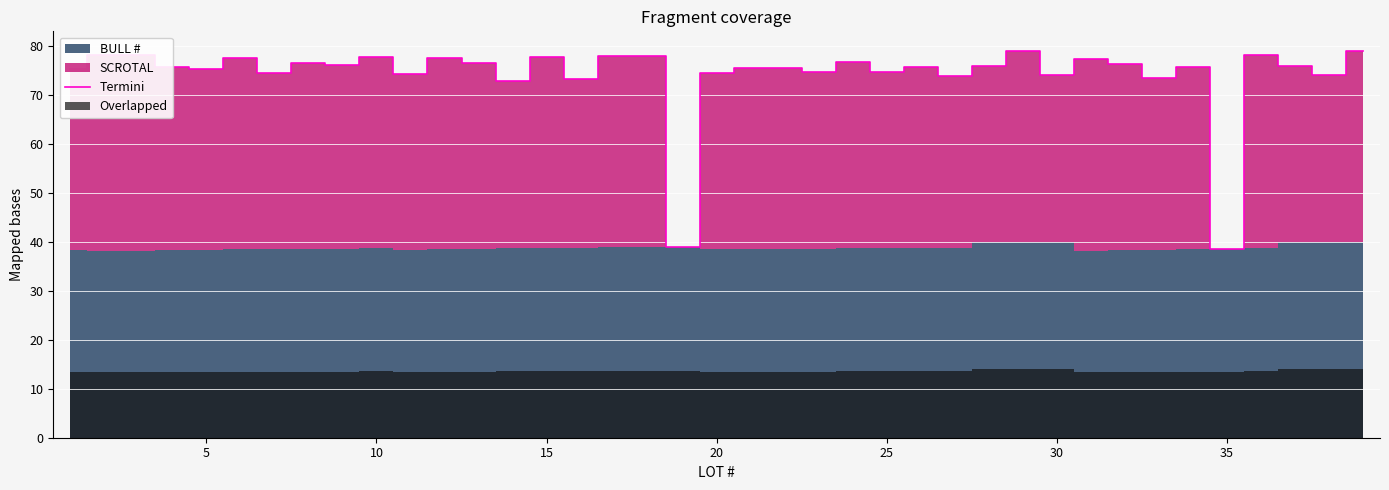

What is the highest value of the Termini series?

79.0